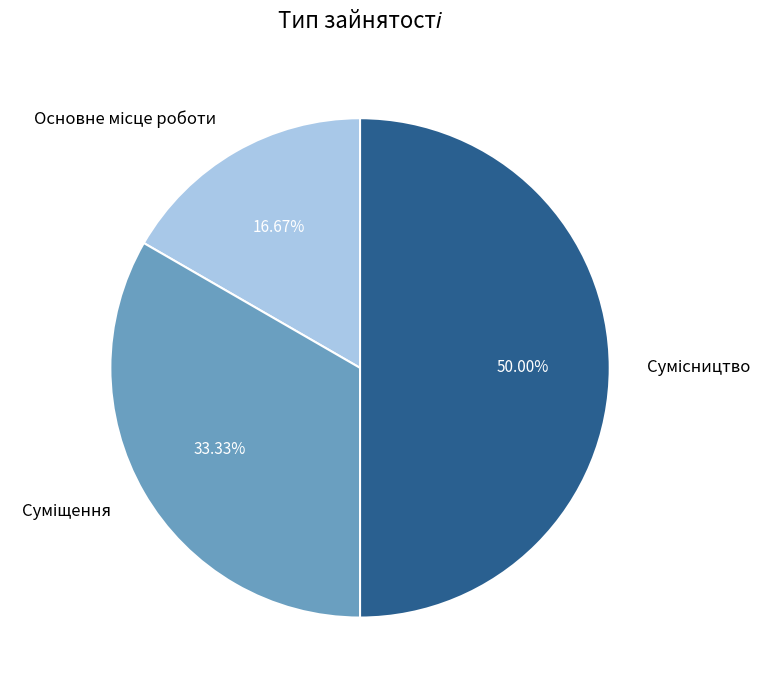

How many slices are in this pie chart?

3